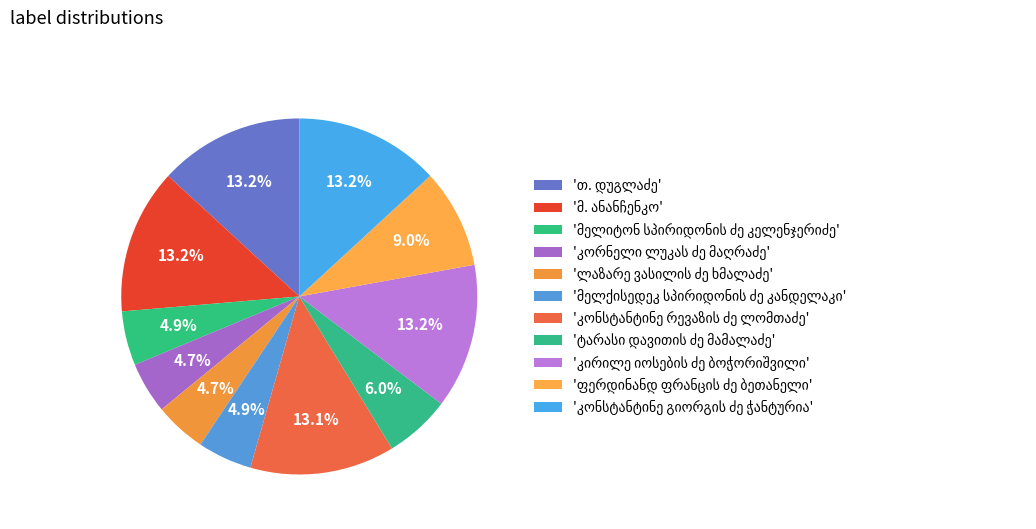

Combined, do მ. ანანჩენკო and ფერდინანდ ფრანცის ძე ბეთანელი account for over 50%?

No